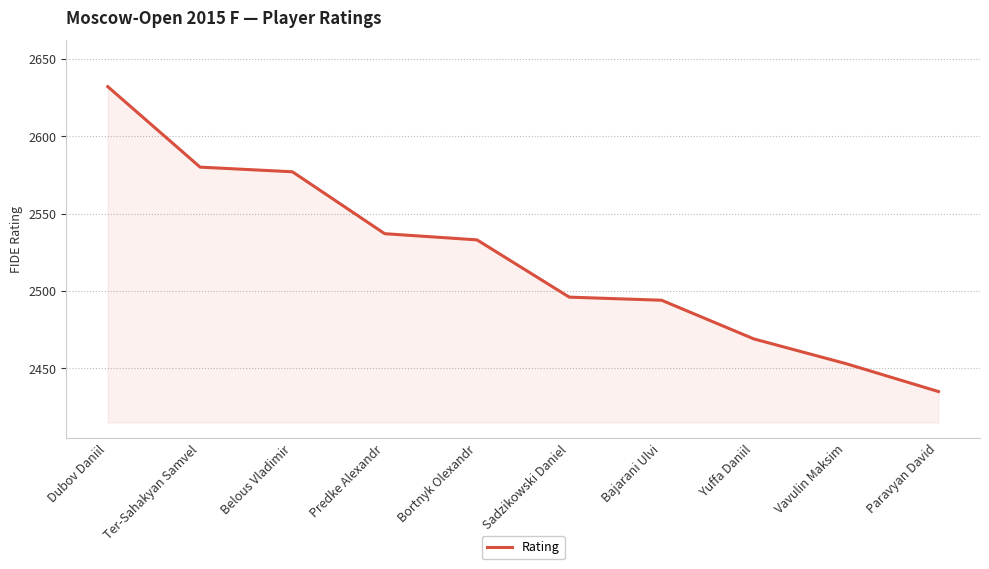

Reading left to right, transcribe all the data shown in this chart.

Dubov Daniil=2632	Ter-Sahakyan Samvel=2580	Belous Vladimir=2577	Predke Alexandr=2537	Bortnyk Olexandr=2533	Sadzikowski Daniel=2496	Bajarani Ulvi=2494	Yuffa Daniil=2469	Vavulin Maksim=2453	Paravyan David=2435